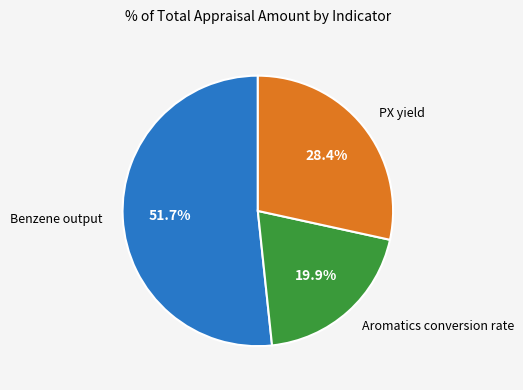

How many slices are in this pie chart?

3